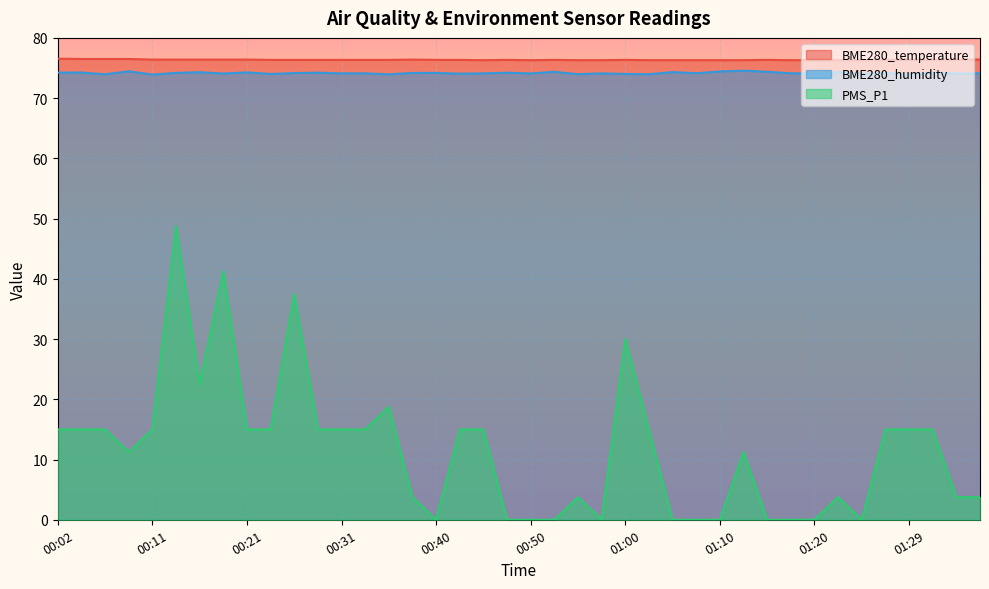

True or false: BME280_temperature and PMS_P1 cross at least once.

False